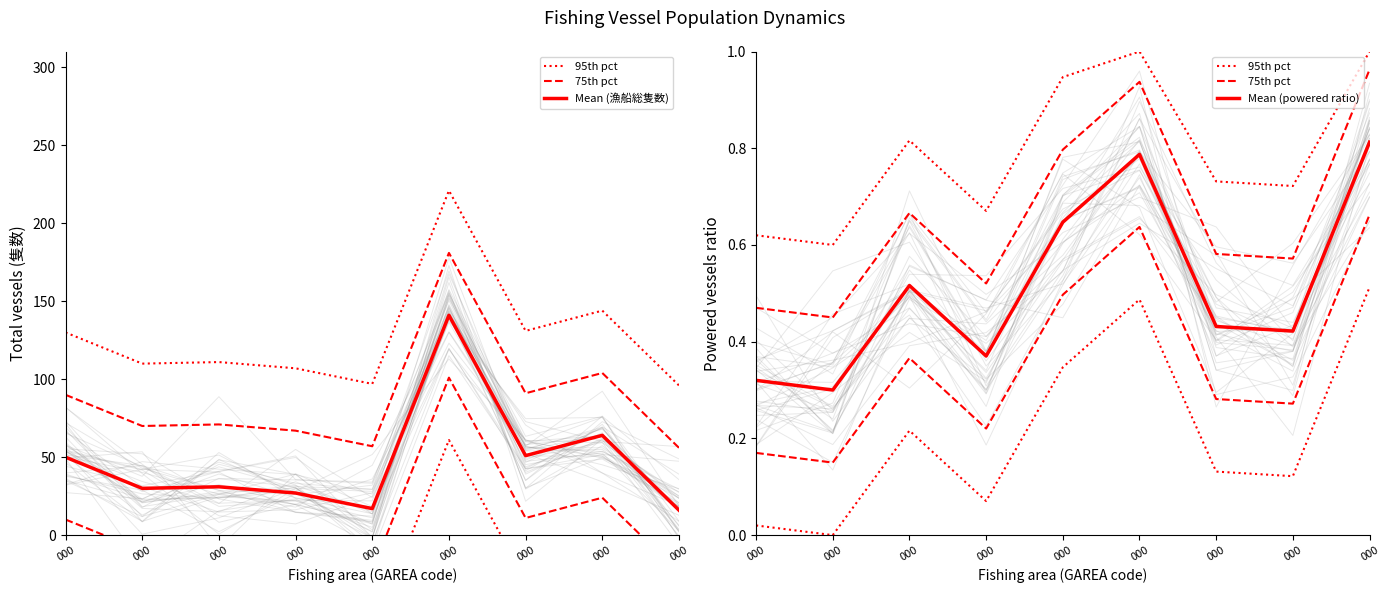

Which label corresponds to the largest value in the chart?

000